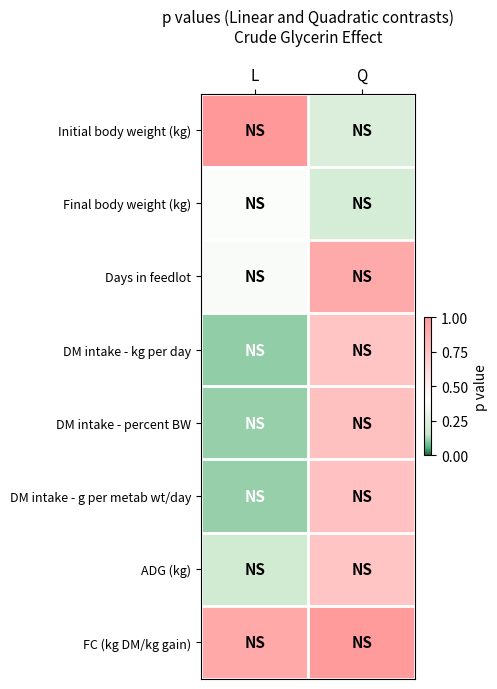

Reading left to right, extract all data points from this chart.

Initial body weight (kg): L=1.0	Q=0.2
Final body weight (kg): L=0.4	Q=0.2
Days in feedlot: L=0.4	Q=0.9
DM intake - kg per day: L=0.1	Q=0.7
DM intake - percent BW: L=0.1	Q=0.8
DM intake - g per metab wt/day: L=0.1	Q=0.8
ADG (kg): L=0.2	Q=0.7
FC (kg DM/kg gain): L=0.9	Q=1.0